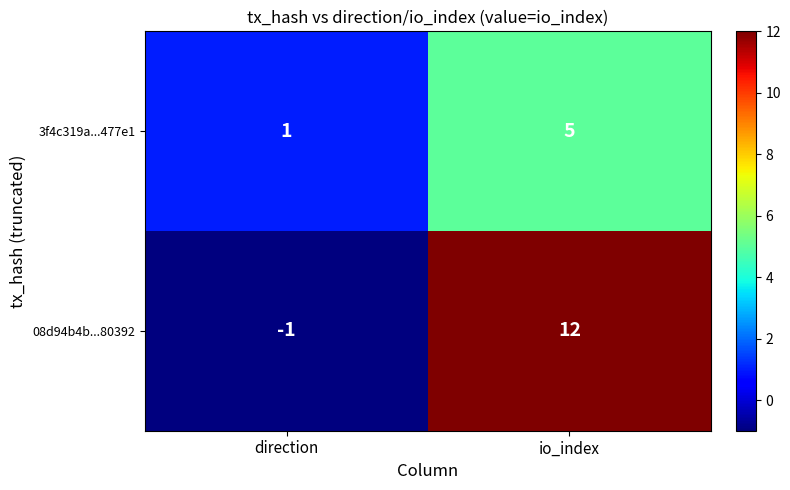

How many distinct data groups are displayed?

2